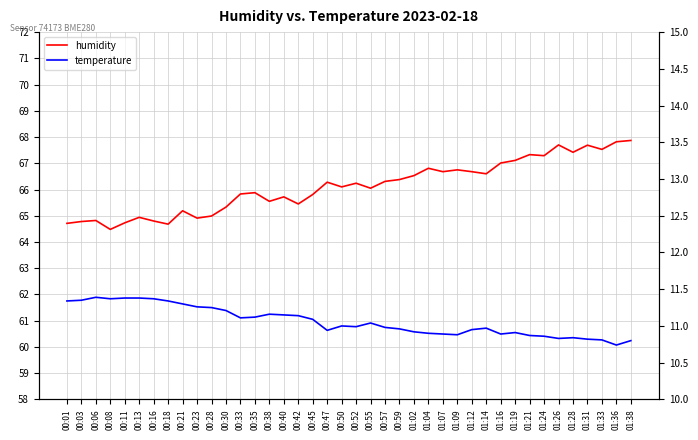

What is the label of the 31st point from the right?

00:23